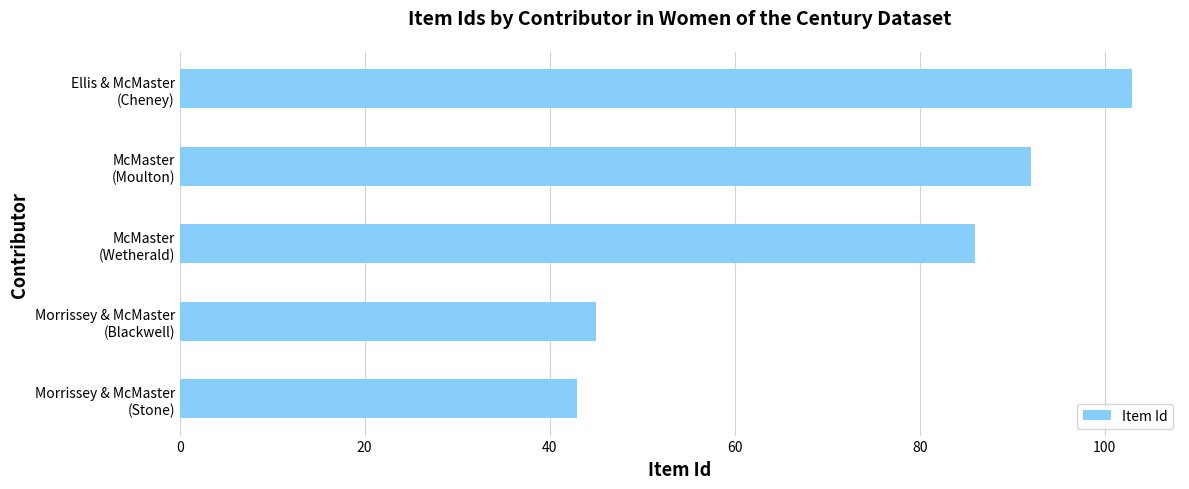

Does the chart contain any negative values?

No